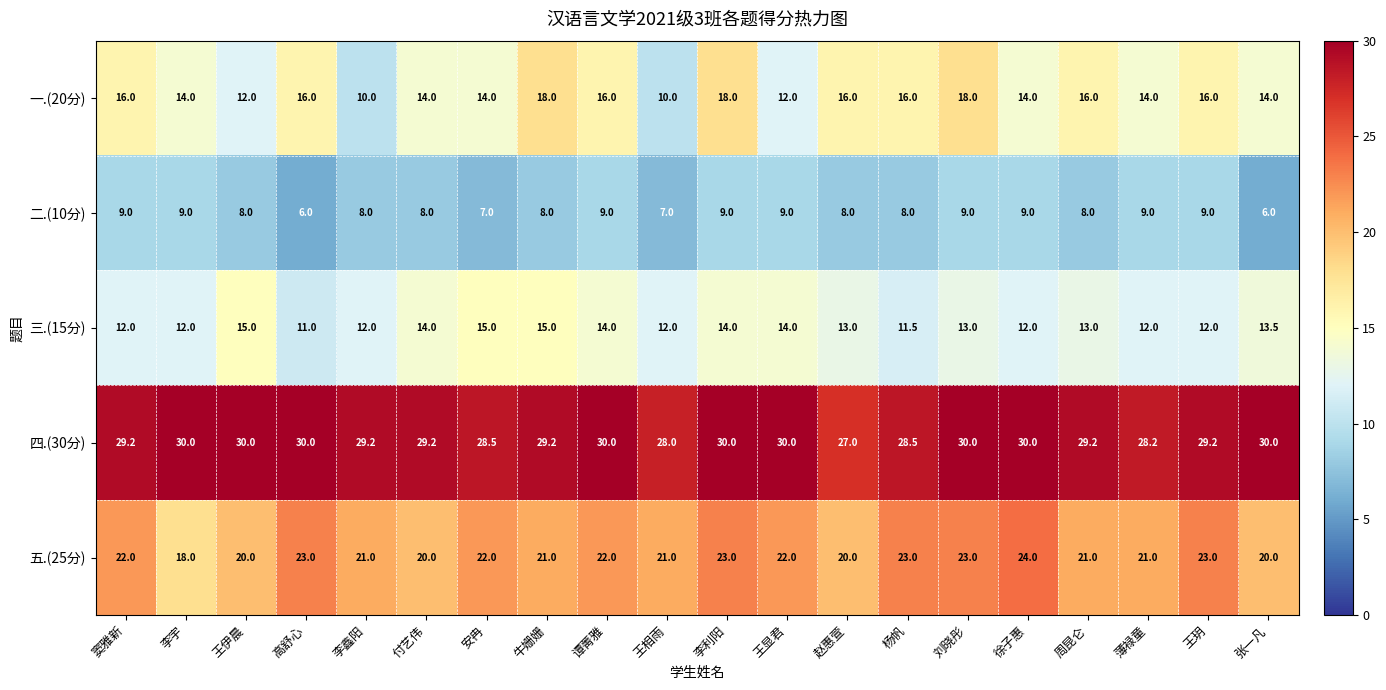

True or false: 二.(10分) has a value of 13.8 at 薄禄童.

False